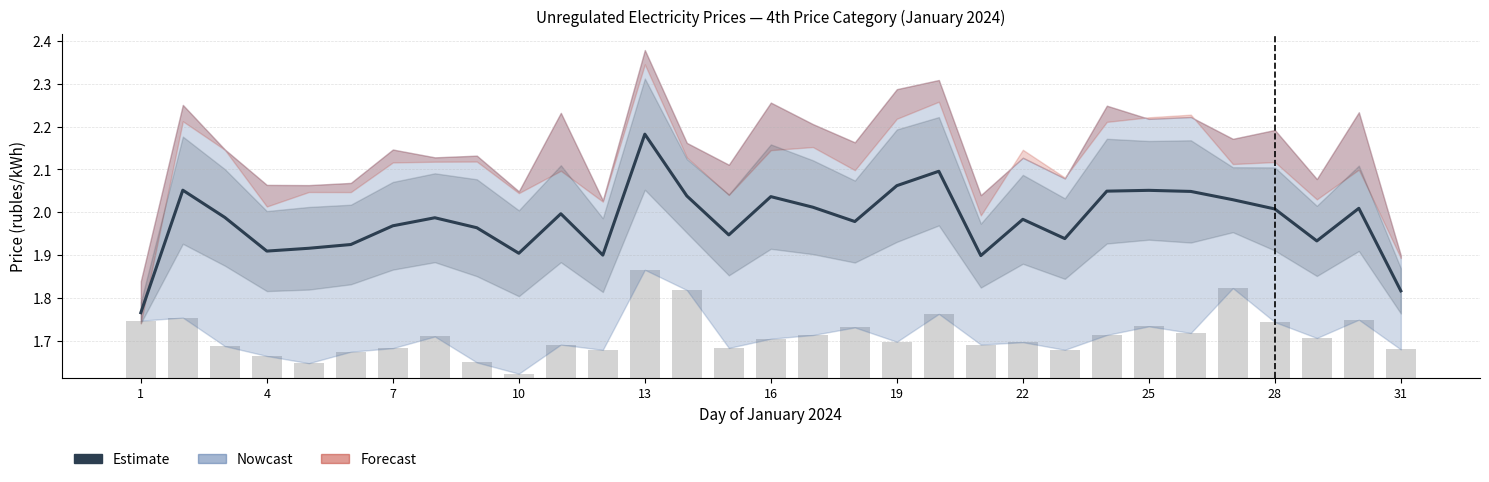

Which has a higher value, 29 or 25?

25